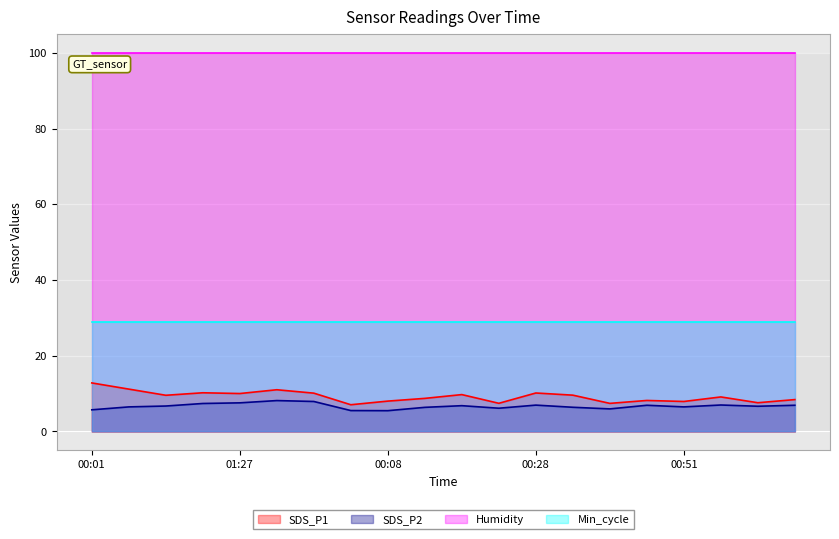

Is the value of SDS_P2 at 00:16 greater than the value of SDS_P1 at 00:46?

No